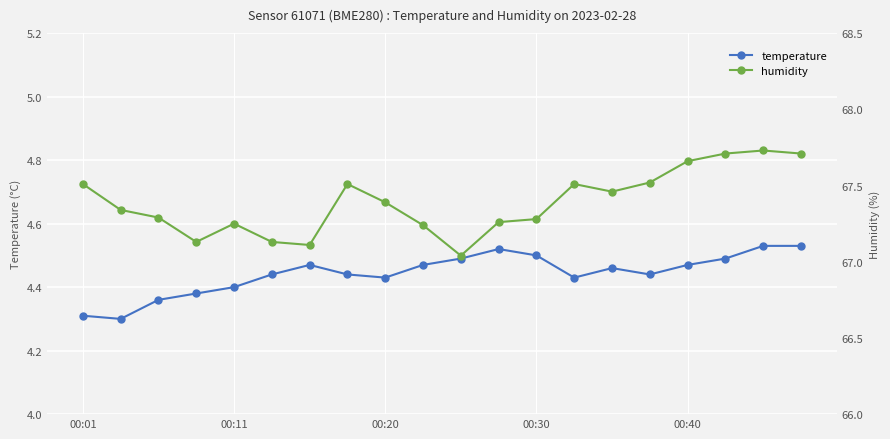

What is the average value of the temperature series?

4.4